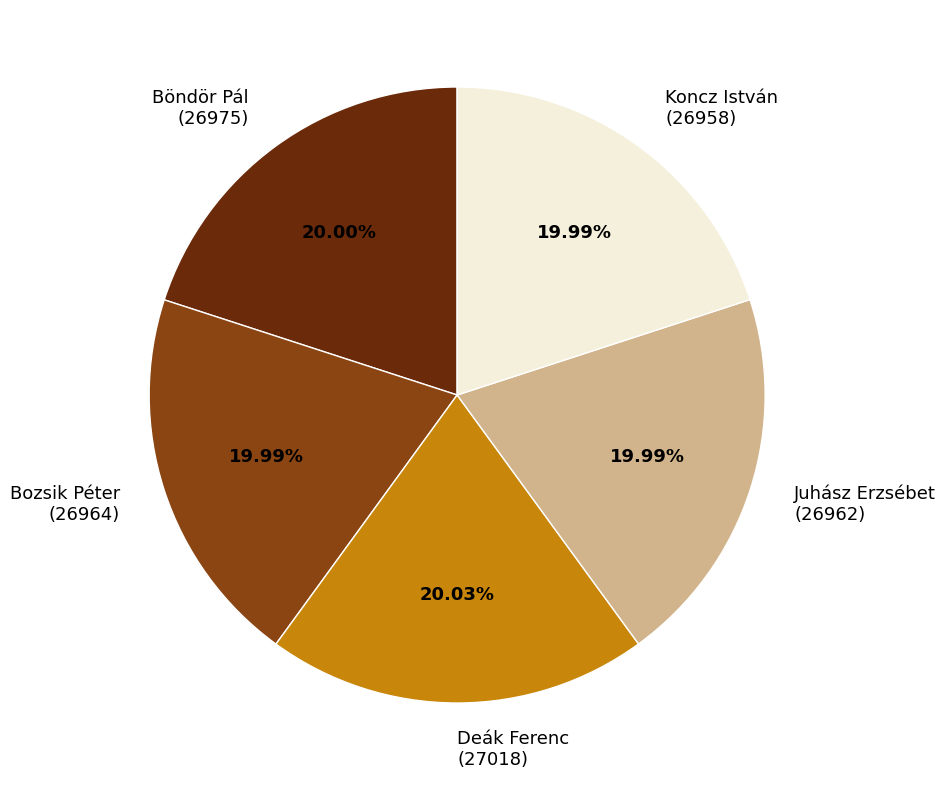

What is the ratio of the value at Bozsik Péter (26964) to the value at Juhász Erzsébet (26962)?

1.0